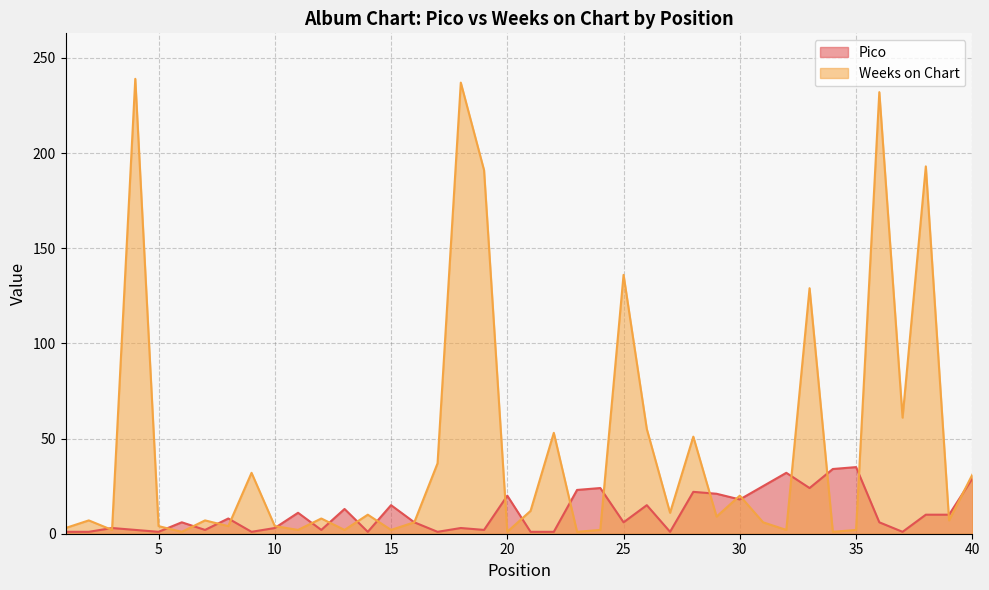

Which series has the largest total across all categories?

Weeks on Chart